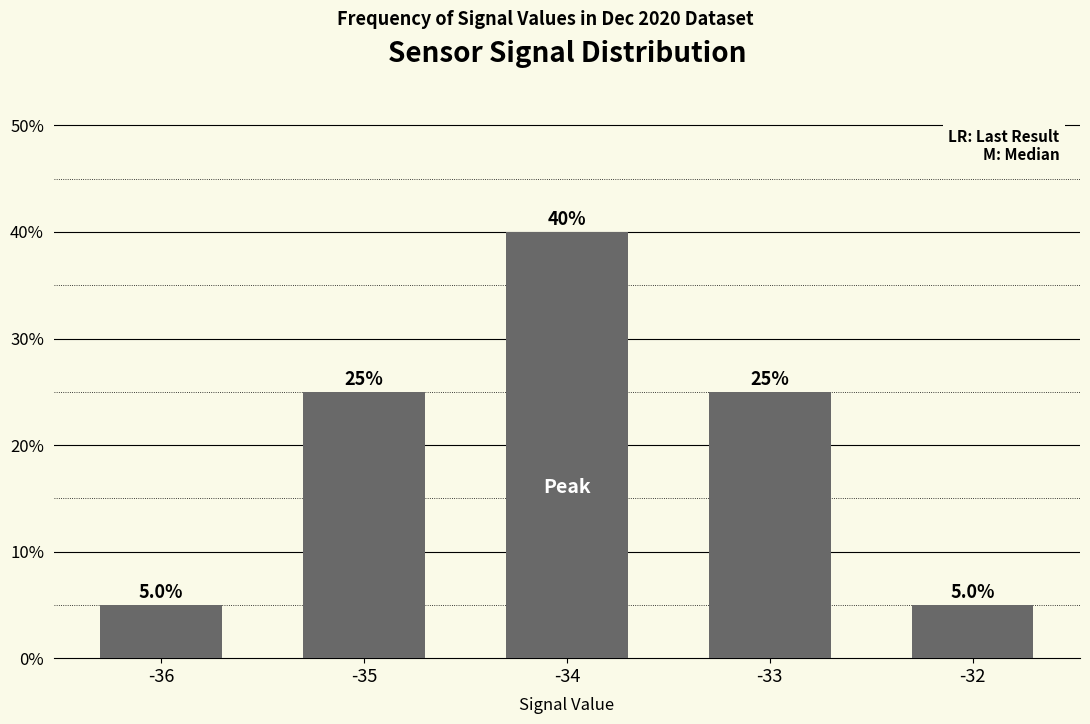

Reading left to right, what are all the values shown in this chart?

-36=5	-35=25	-34=40	-33=25	-32=5